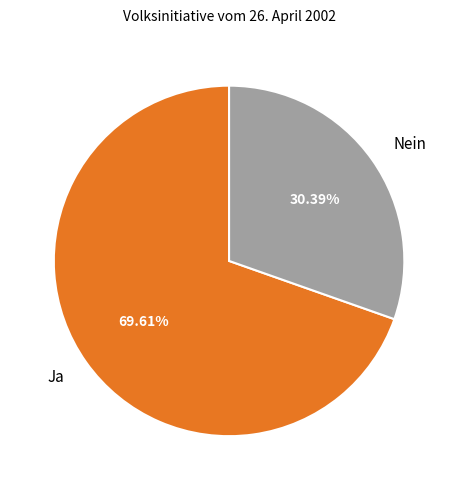

To the nearest percent, what is the combined percentage of Ja and Nein?

100%